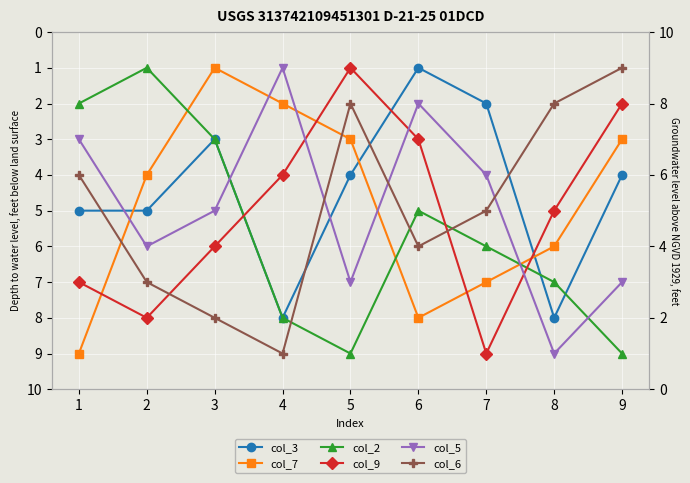

Which series has the widest spread of values?

col_7